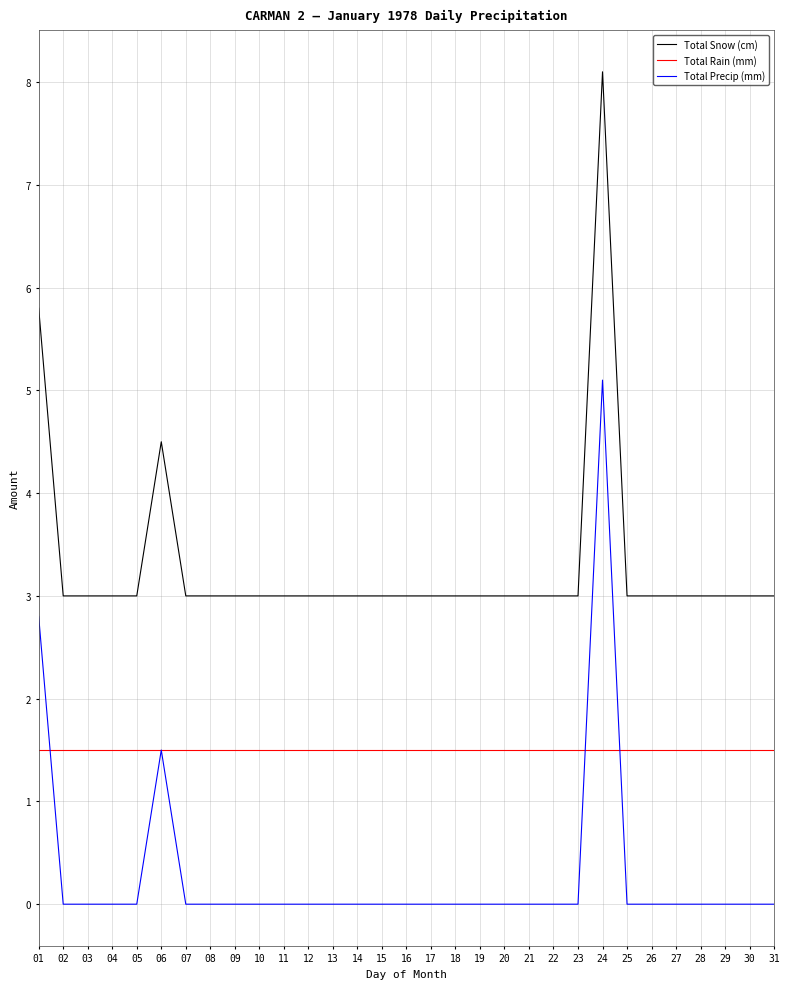

At how many categories does at least one series exceed 2?

31